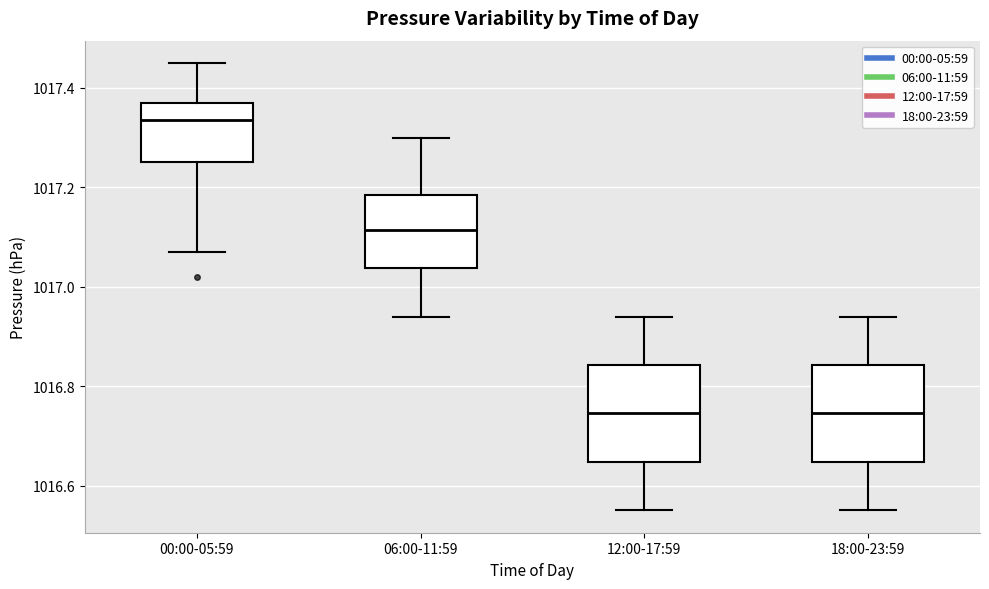

Where does the median line of the box for 00:00-05:59 sit on the y-axis? The values are not printed on the chart, so give them approximately, as read against the axis.

1017.34